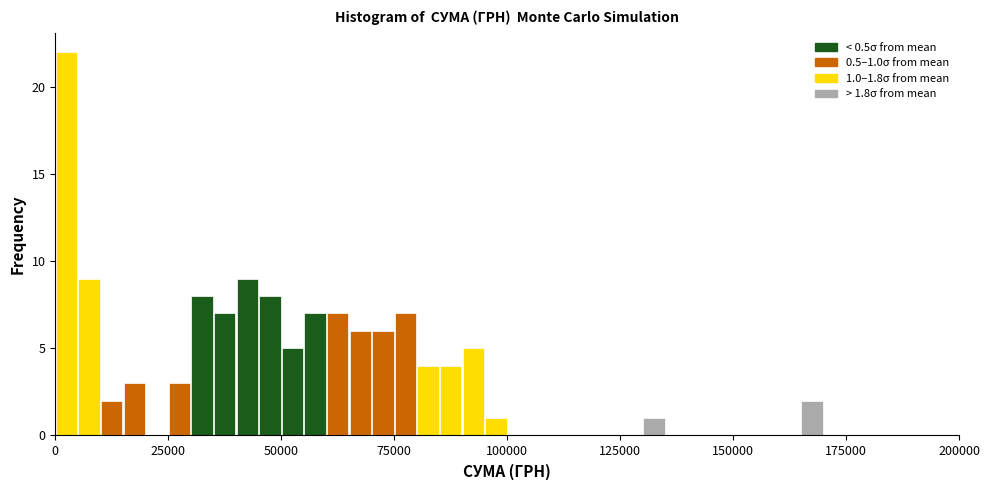

Around what value on the x-axis is the tallest bar? Give the approximate position of its centre, as read against the axis.

5000